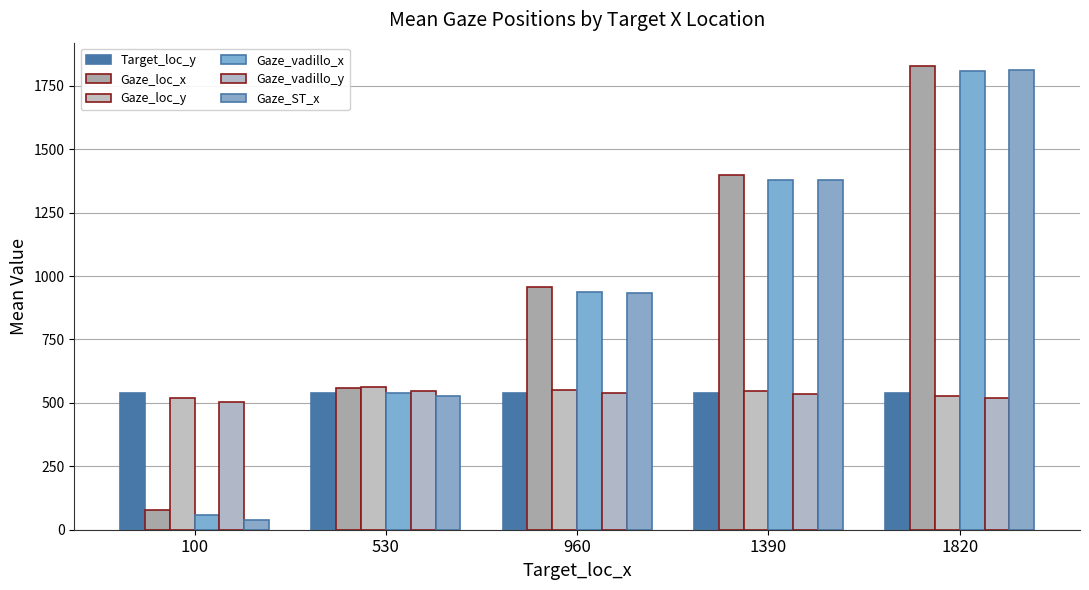

What is the difference between the second highest and second lowest values in the Gaze_loc_x series?

841.9